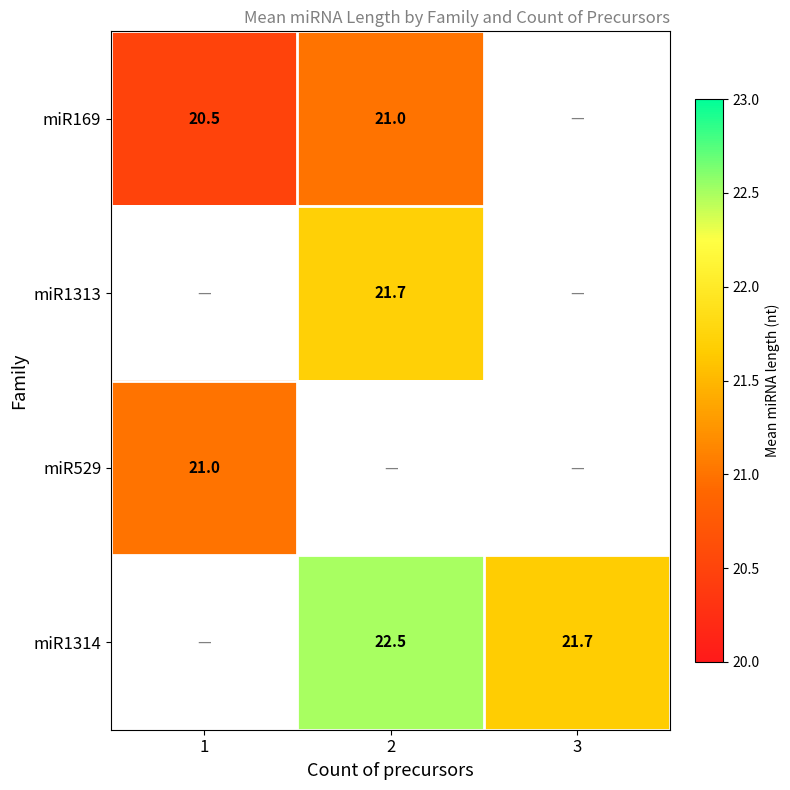

Is the value of miR169 at 1 greater than the value of miR1313 at 2?

No